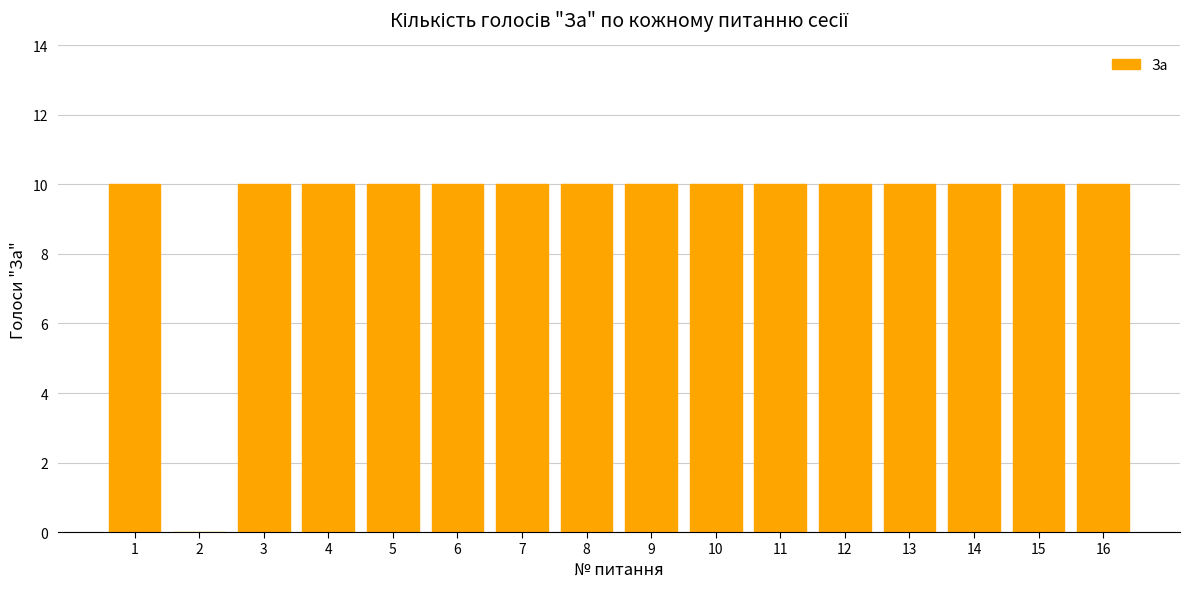

Reading left to right, transcribe all the data shown in this chart.

1=10	2=0	3=10	4=10	5=10	6=10	7=10	8=10	9=10	10=10	11=10	12=10	13=10	14=10	15=10	16=10